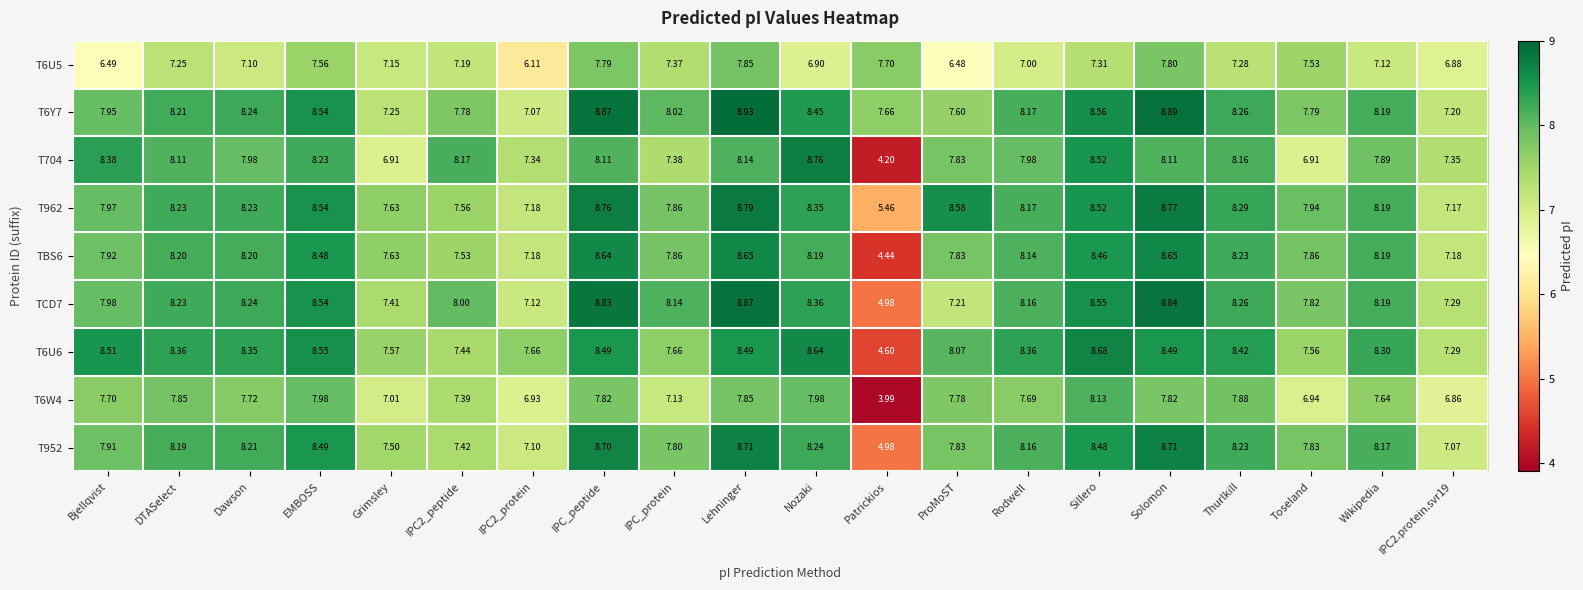

Which category has the lowest value in the T962 series?

Patrickios